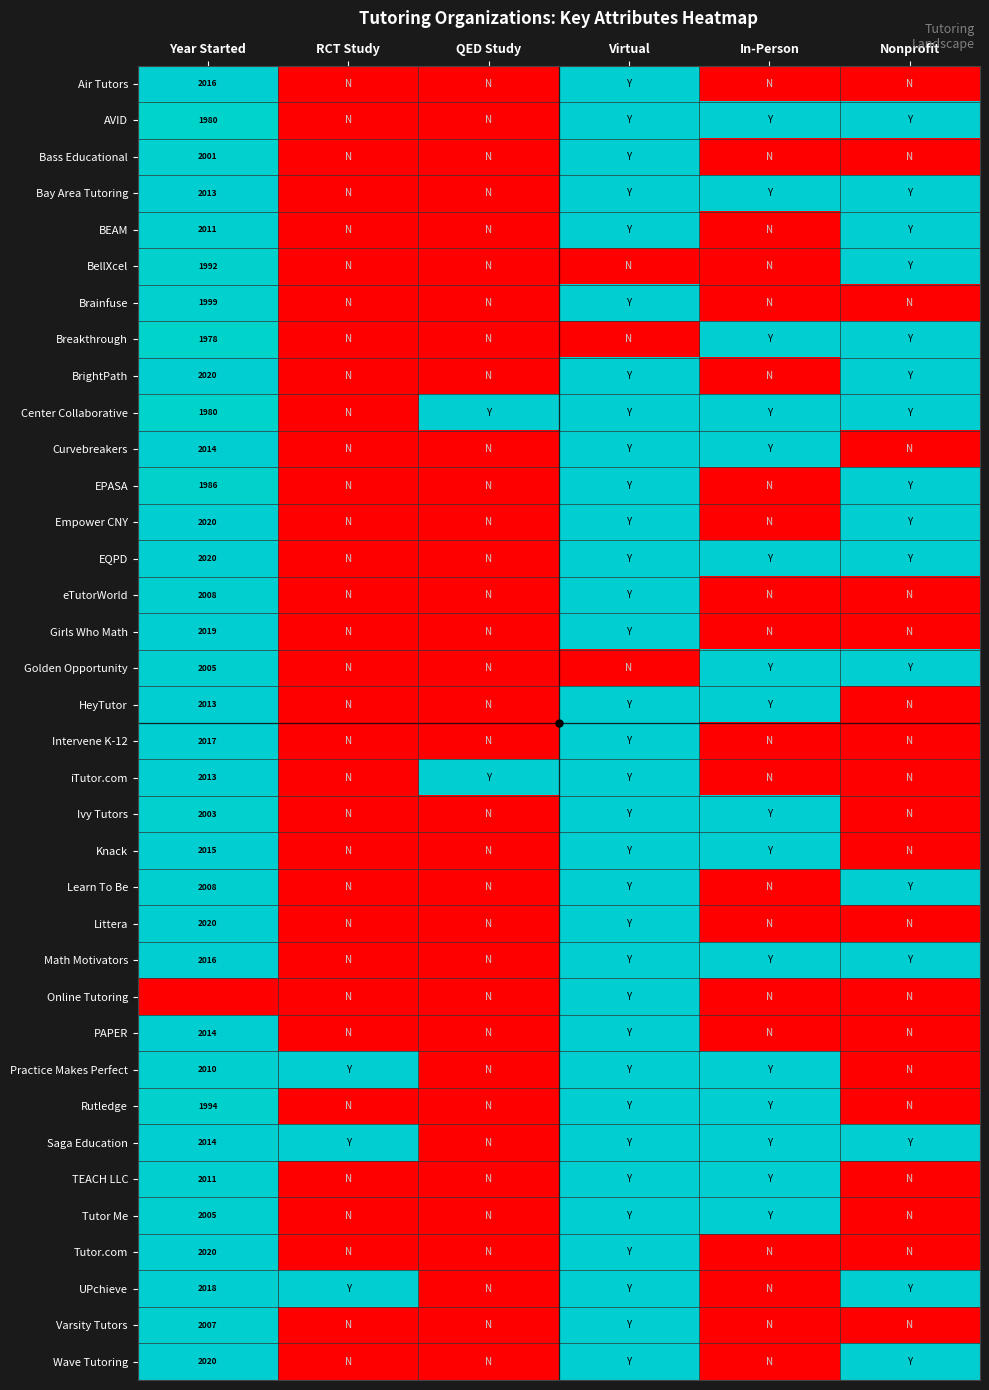

The value of Bass Educational at Year Started is 2001. True or false?

True